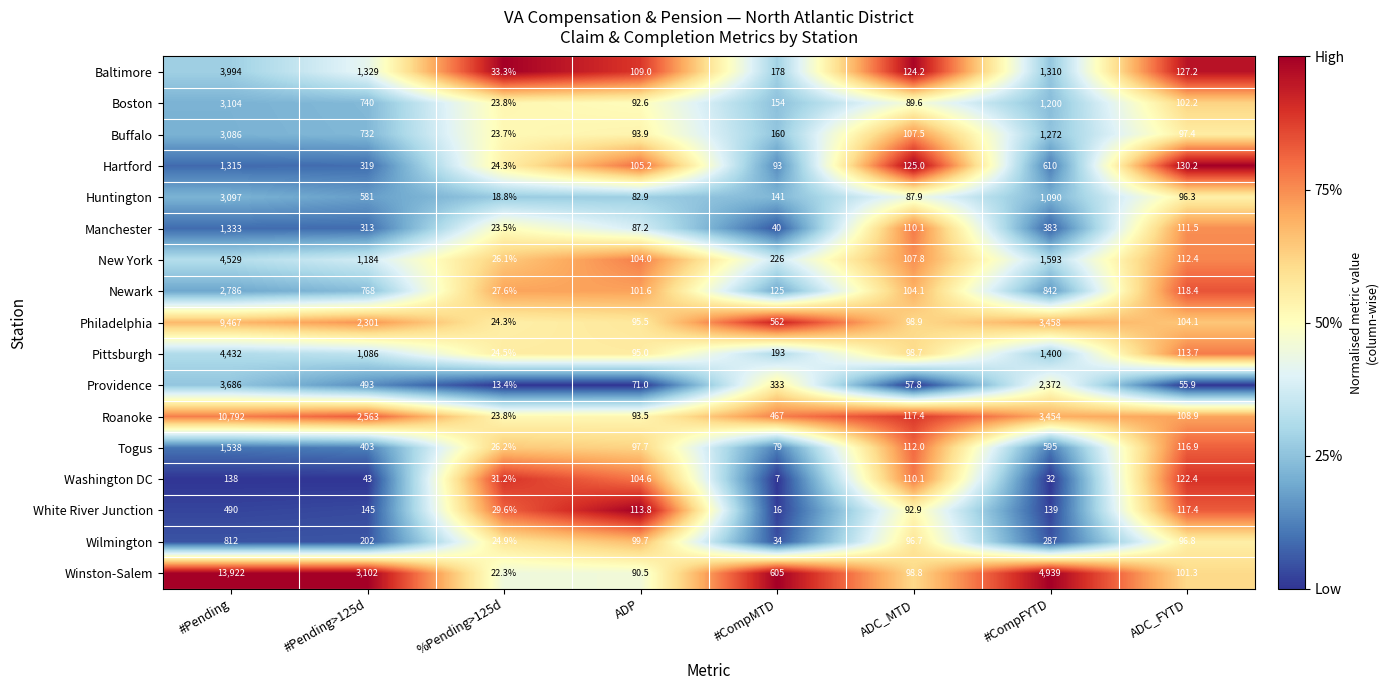

At which category does the chart reach its peak across all series?

#Pending